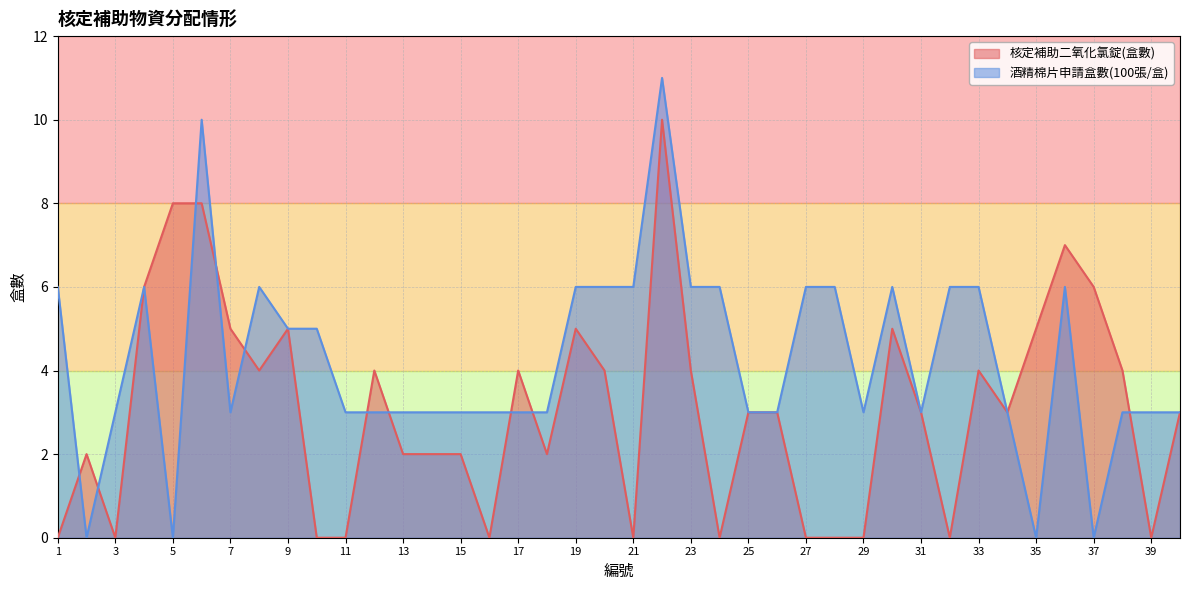

What is the sum of all 核定補助二氧化氯錠(盒數) values?

123